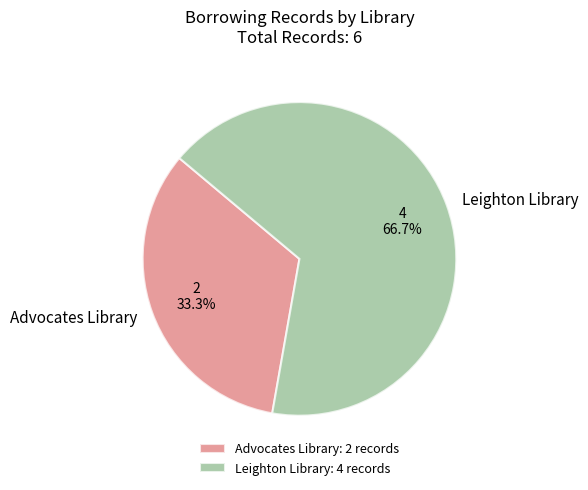

Is there a majority slice in this chart?

Yes